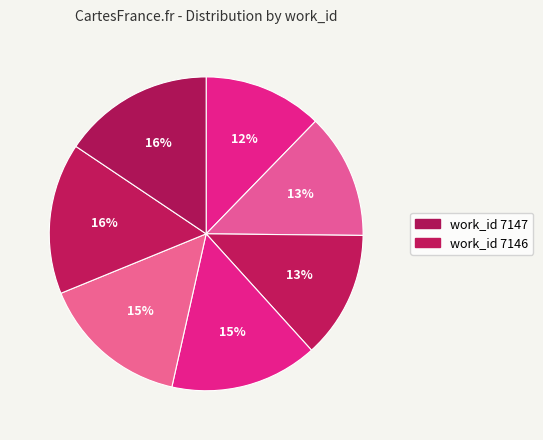

How many segments does this pie chart have?

7